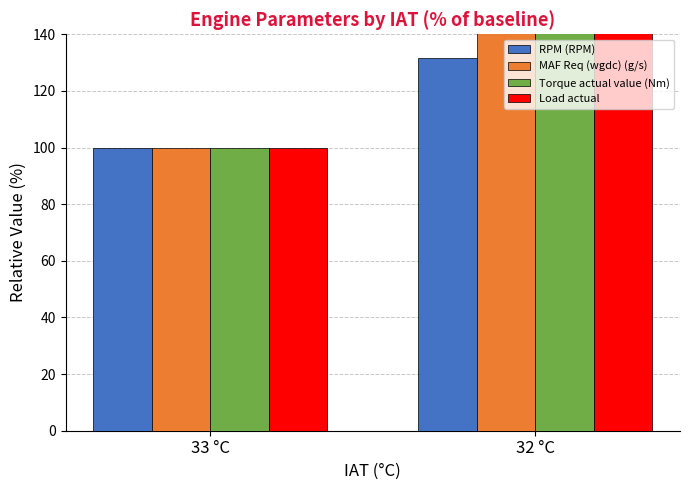

What is the maximum value shown in the chart?

350.8